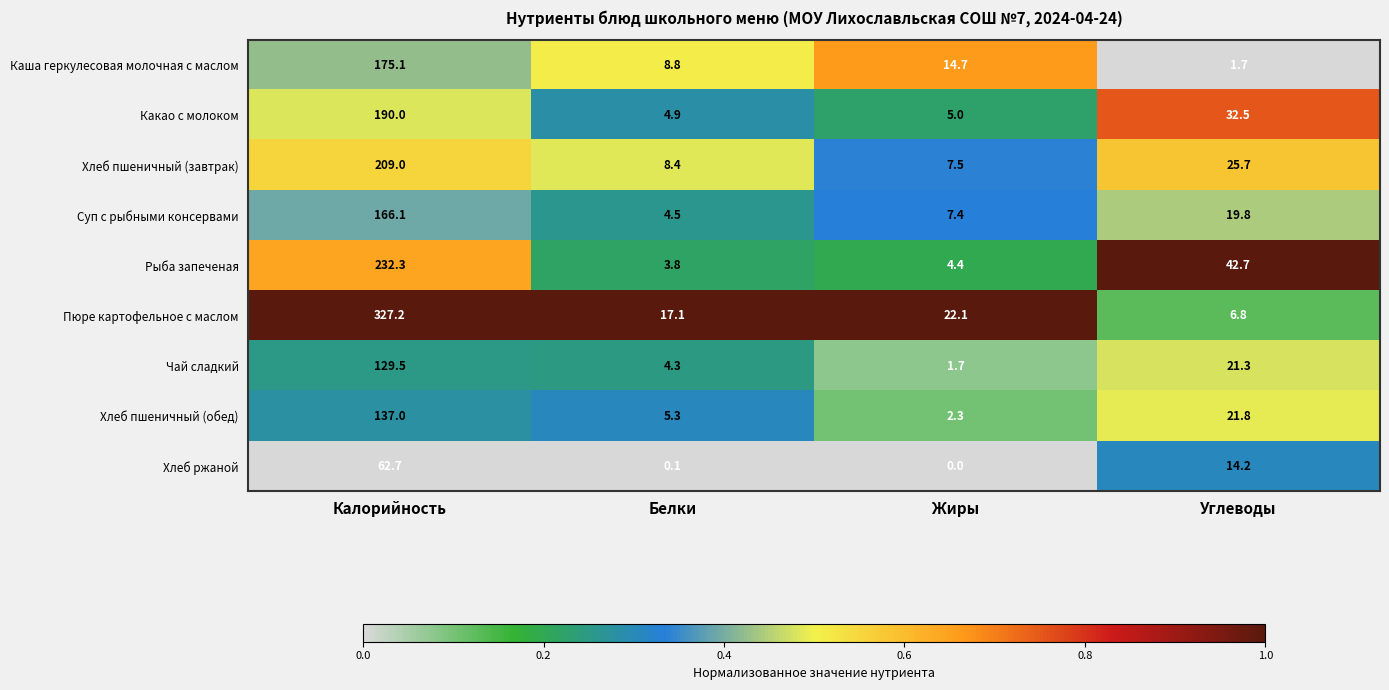

Which category has the highest value in the Хлеб пшеничный (завтрак) series?

Калорийность